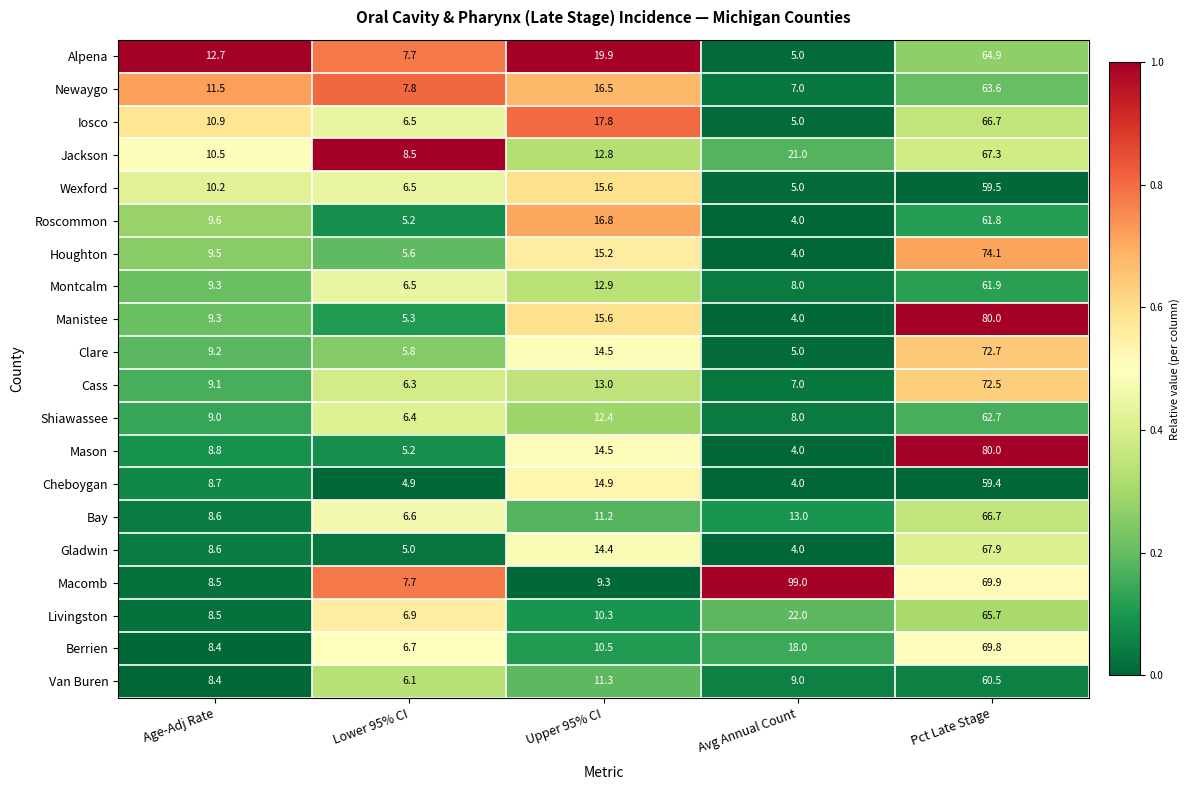

How many distinct data groups are displayed?

20